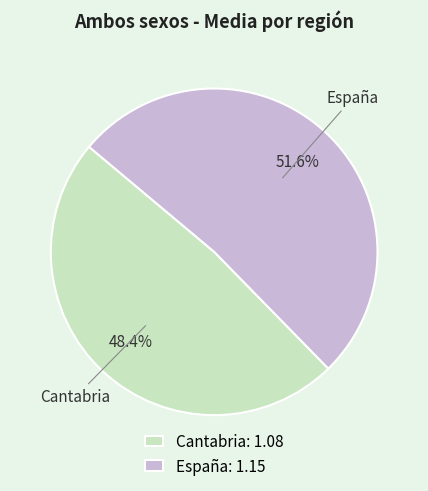

Which has a higher value, Cantabria or España?

España